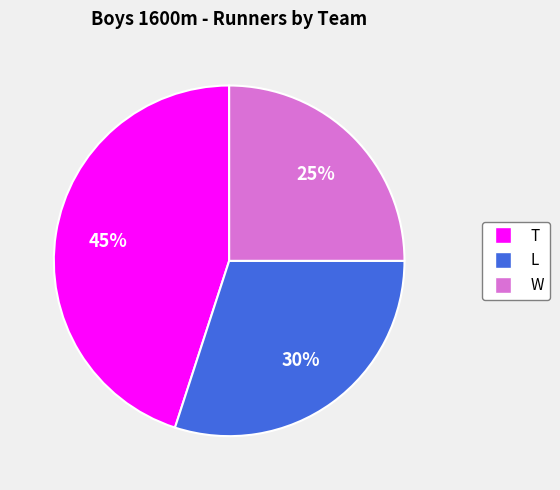

Is there a majority slice in this chart?

No